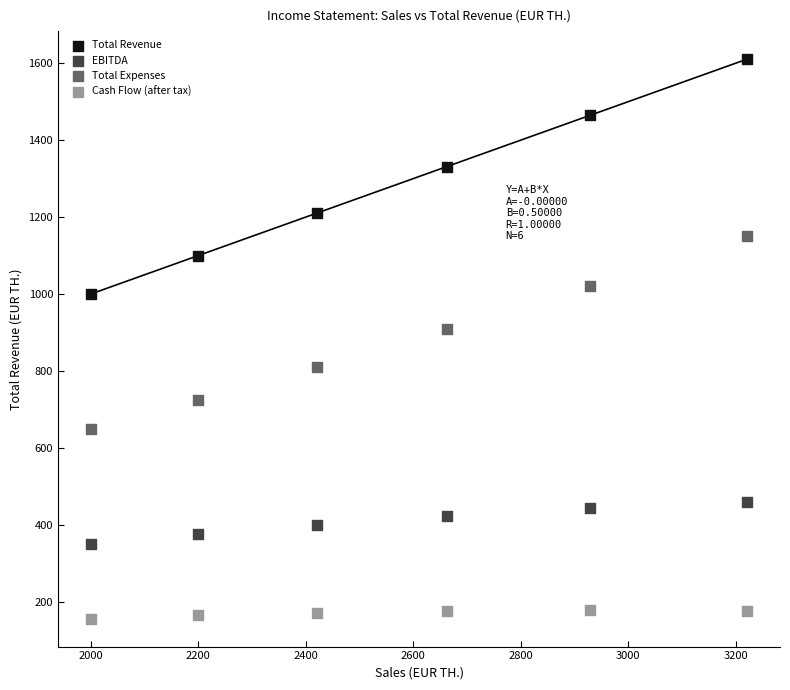

Which series contains the highest Y value?

Total Revenue